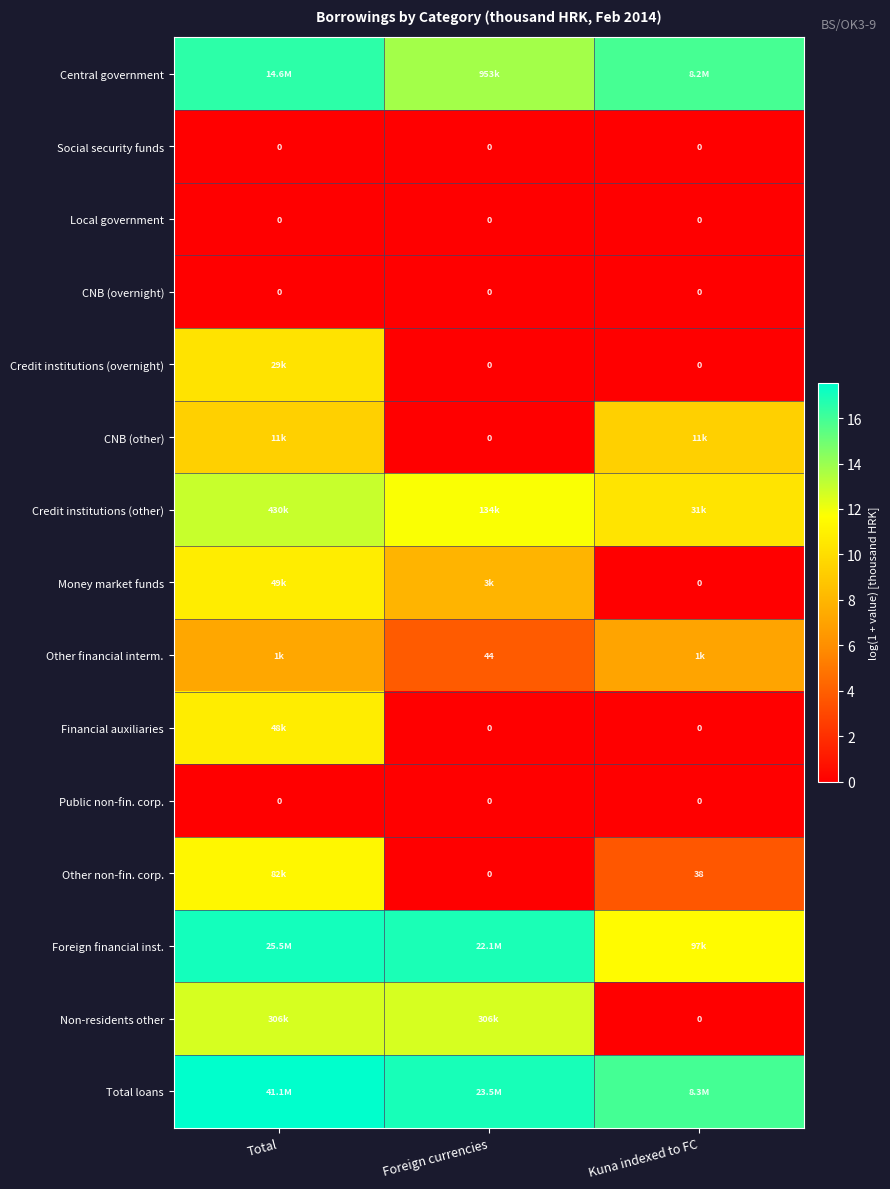

At which category is the sum across all series the highest?

Total